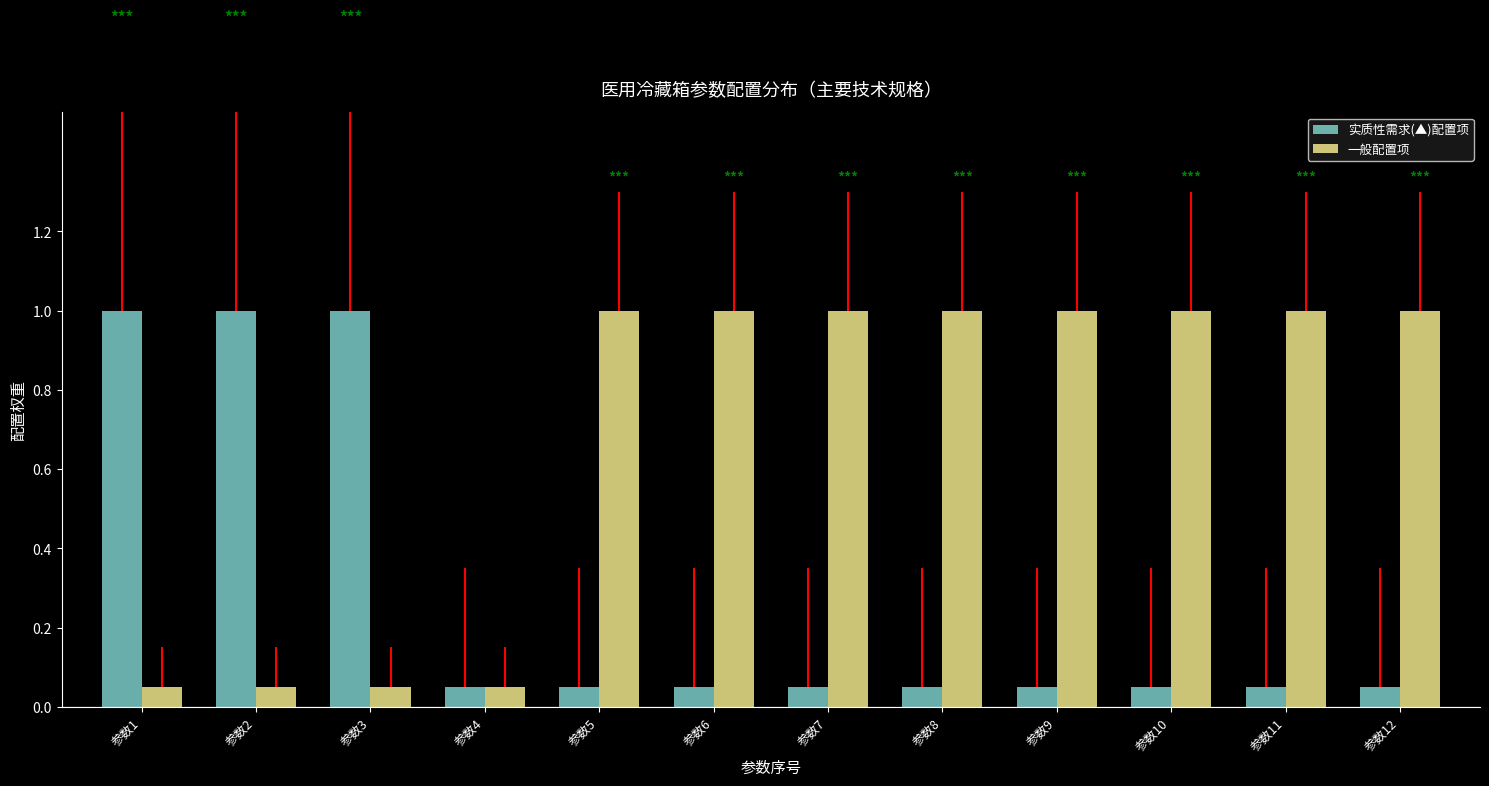

What is the average value of the 一般配置项 series?

0.7